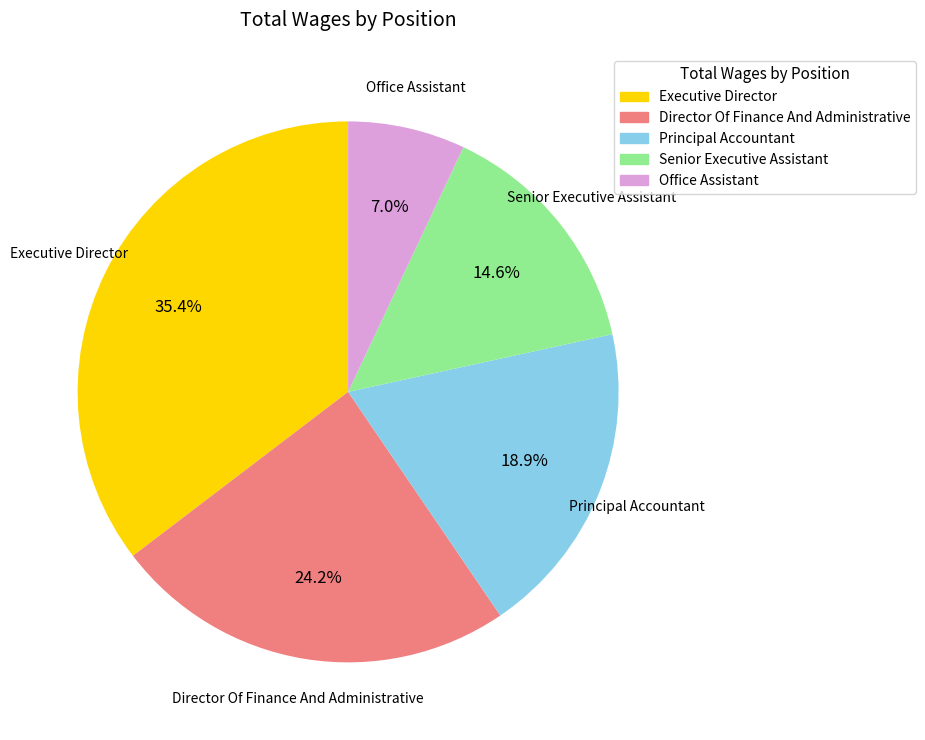

How much of the chart is everything except Senior Executive Assistant?

85.4%